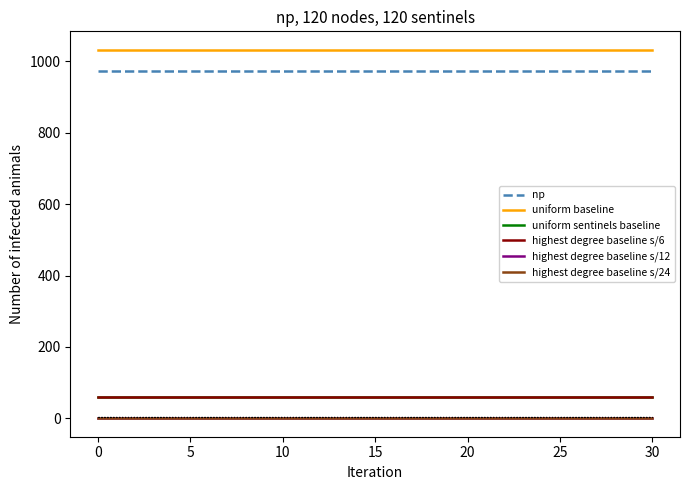

True or false: np and uniform baseline intersect in this chart.

False